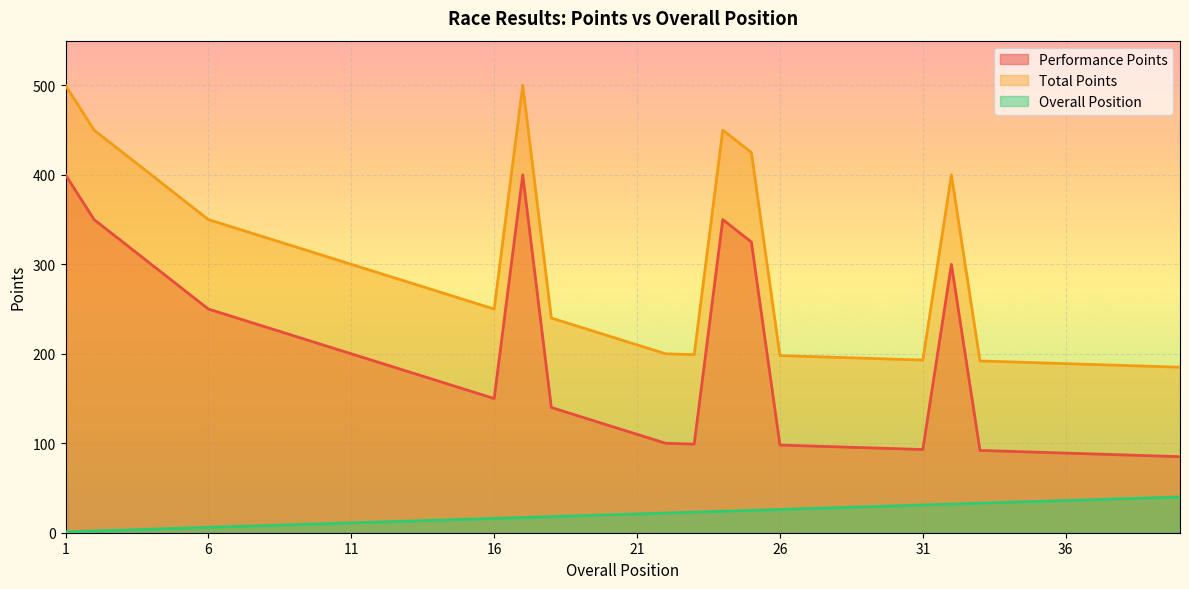

Which category has the lowest value in the Overall Position series?

1